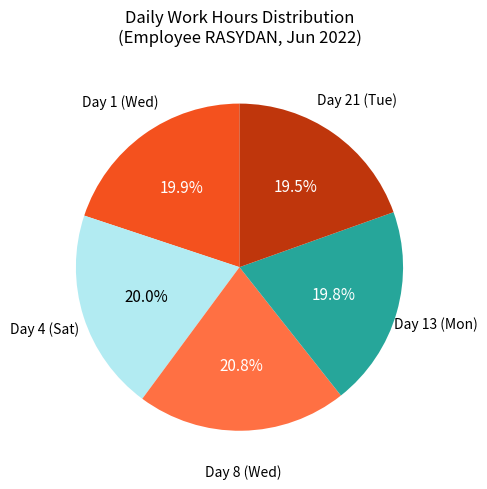

Is there any slice that represents more than half of the pie?

No